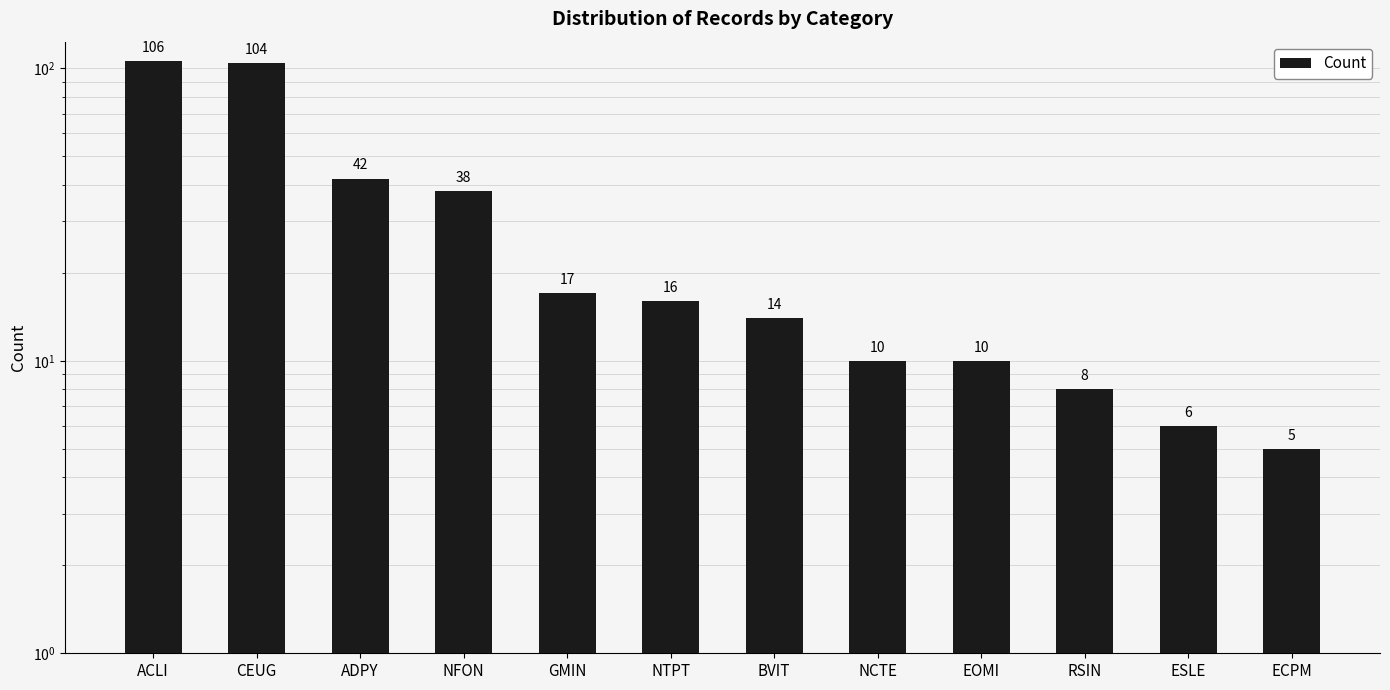

Which has a higher value, ADPY or NCTE?

ADPY